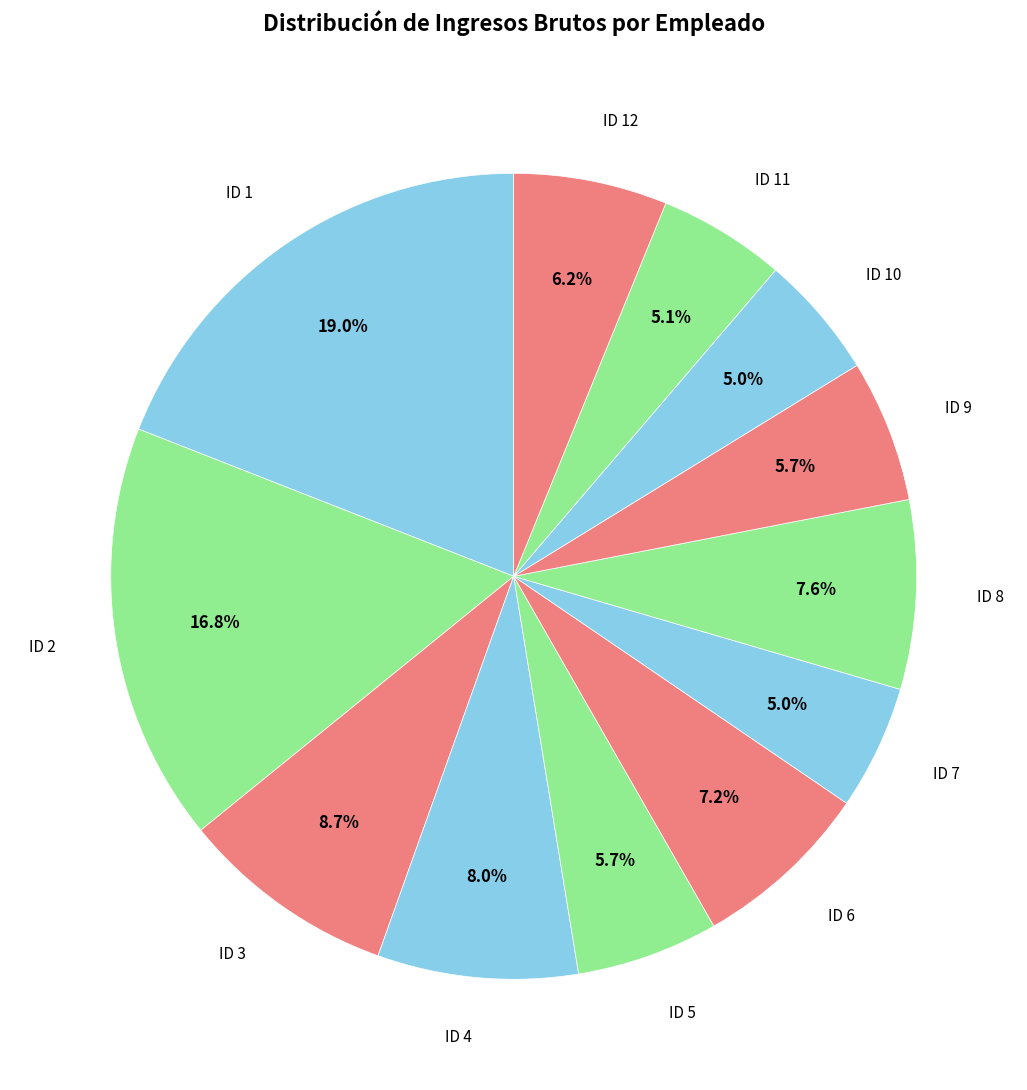

To the nearest percent, what is the difference between the ID 5 and ID 1 slice percentages?

13%